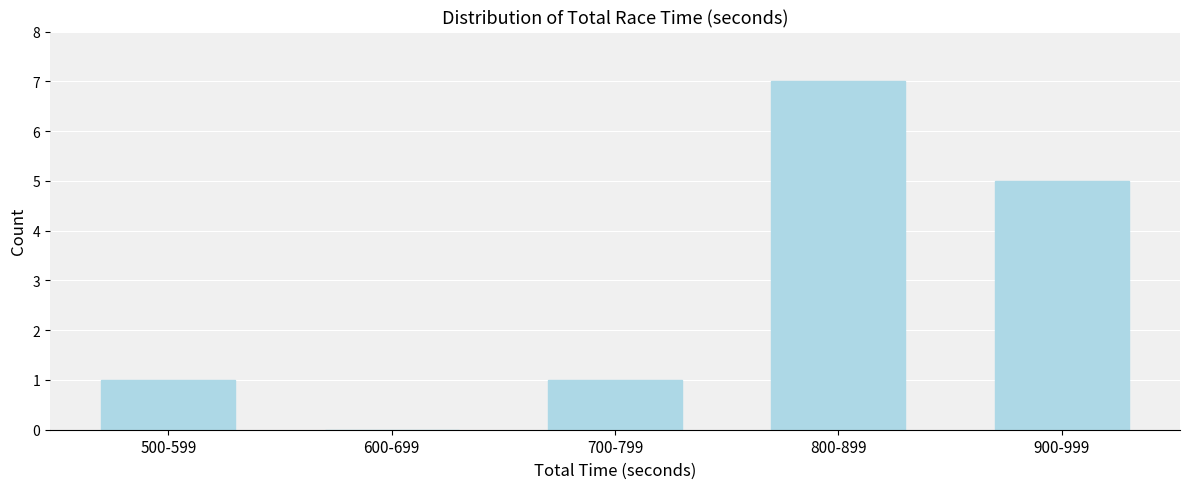

Reading left to right, extract all data points from this chart.

500-599=1	600-699=0	700-799=1	800-899=7	900-999=5